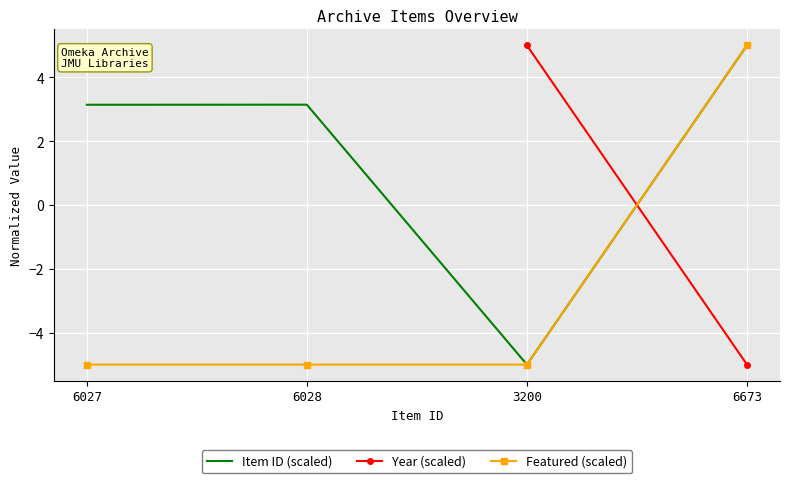

What is the difference between the Item ID (scaled) values at 3200 and 6673?

10.0